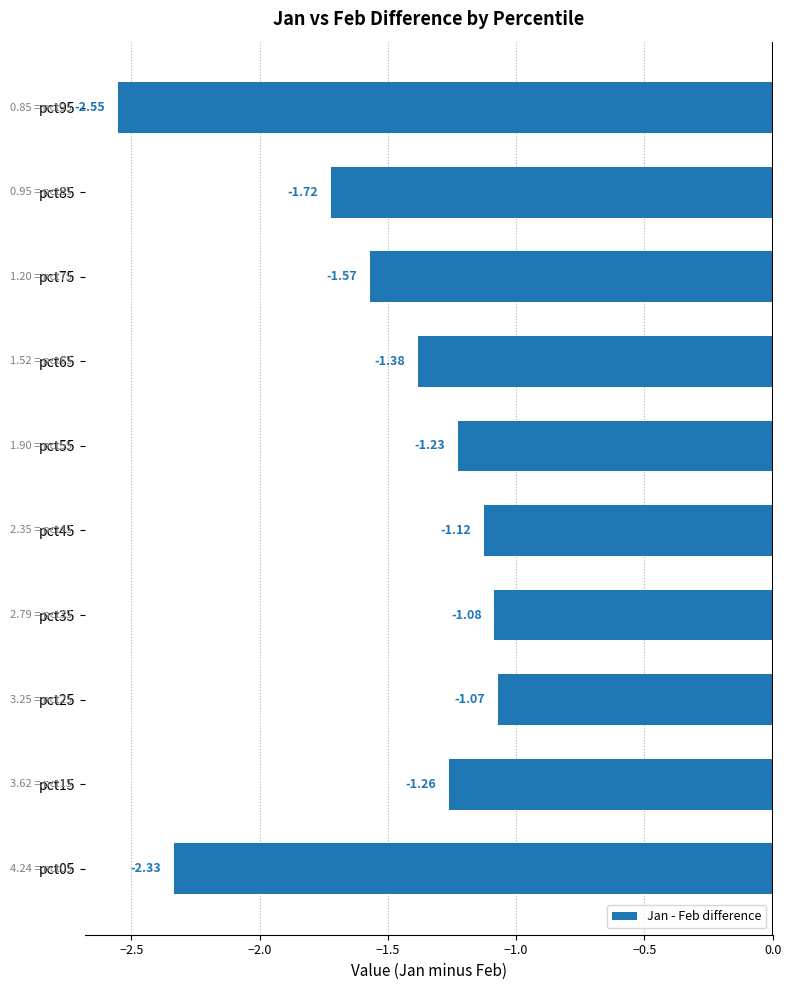

What is the change in value from pct15 to pct75?

-0.3